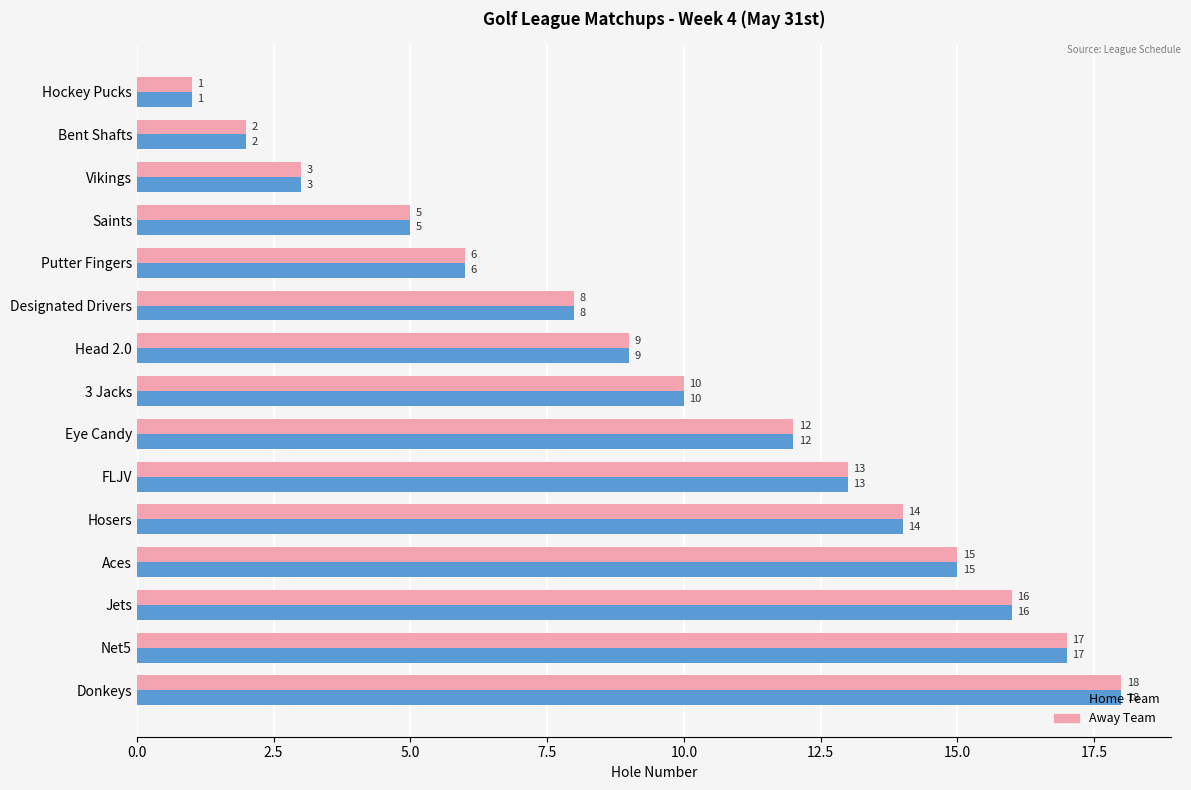

Which category has the lowest value across all series?

Hockey Pucks